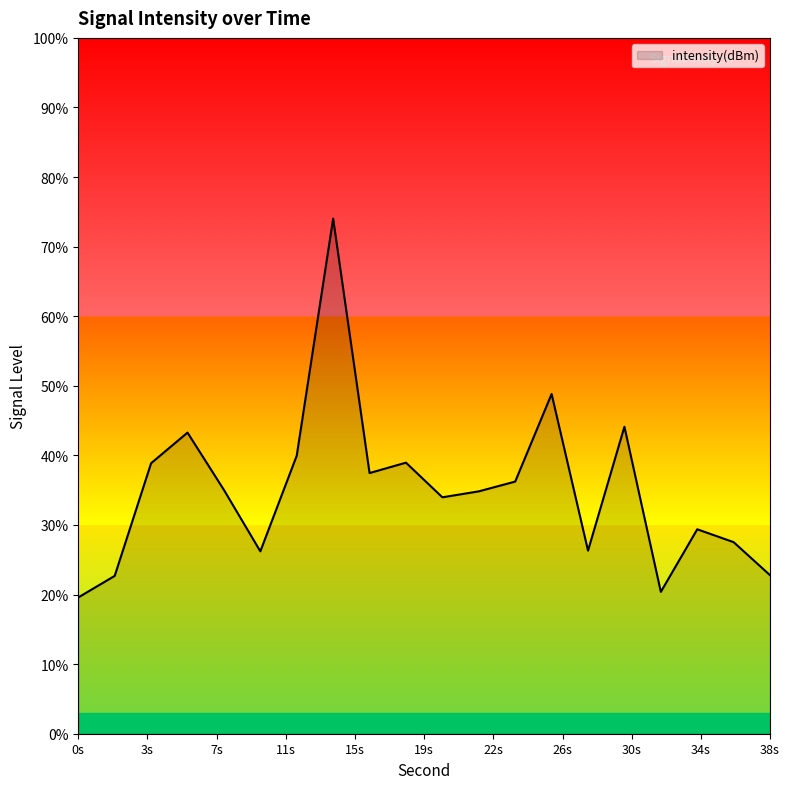

What is the difference between the maximum and minimum values?

54.4